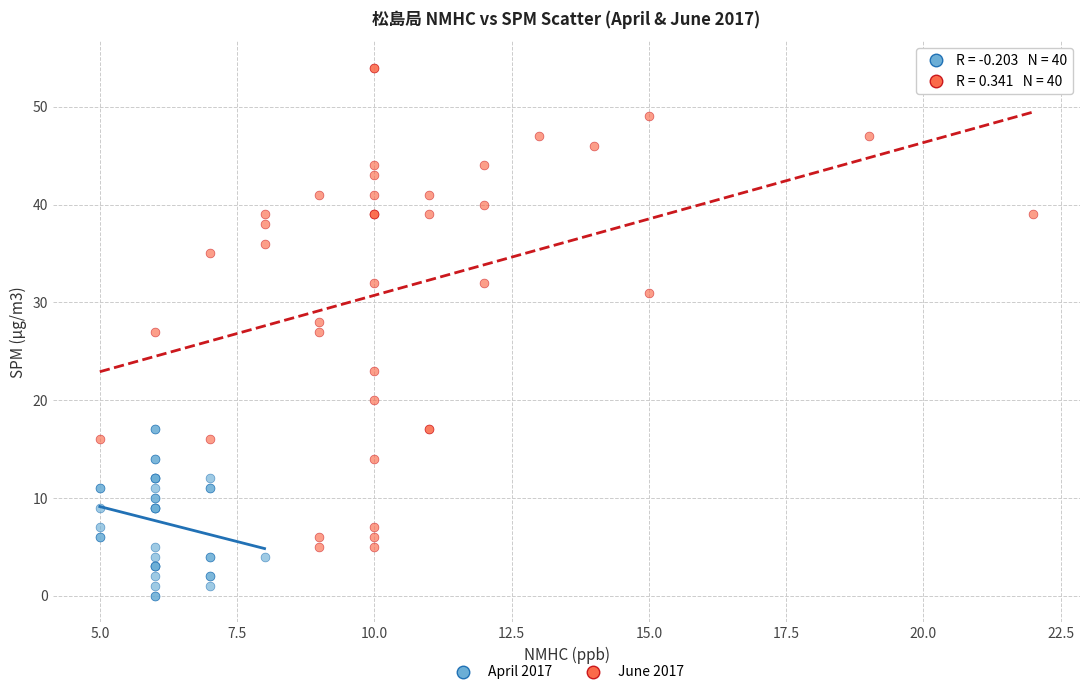

What are all the series names shown in the legend?

April 2017, June 2017